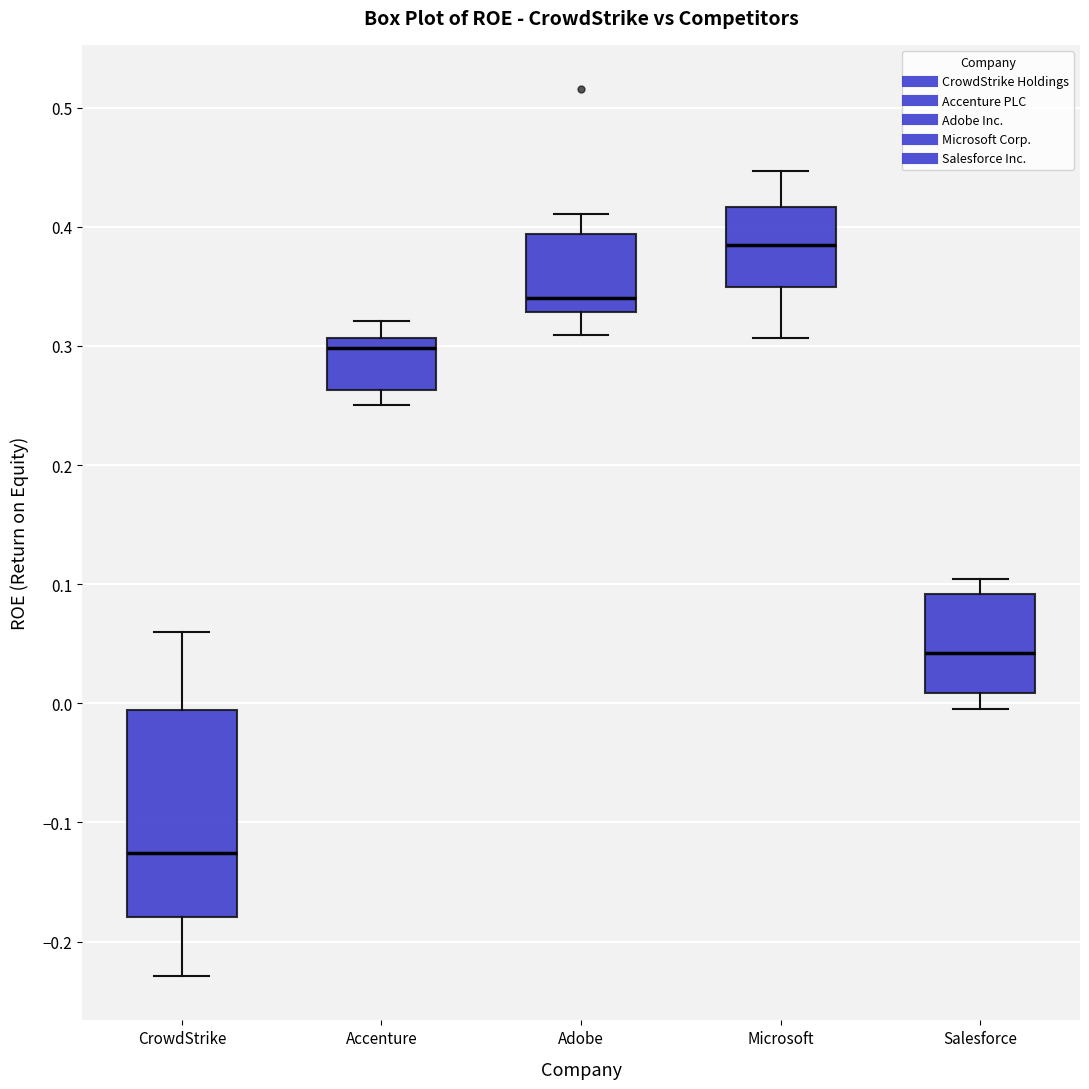

Which box is the tallest, from its lower edge to its upper edge?

CrowdStrike